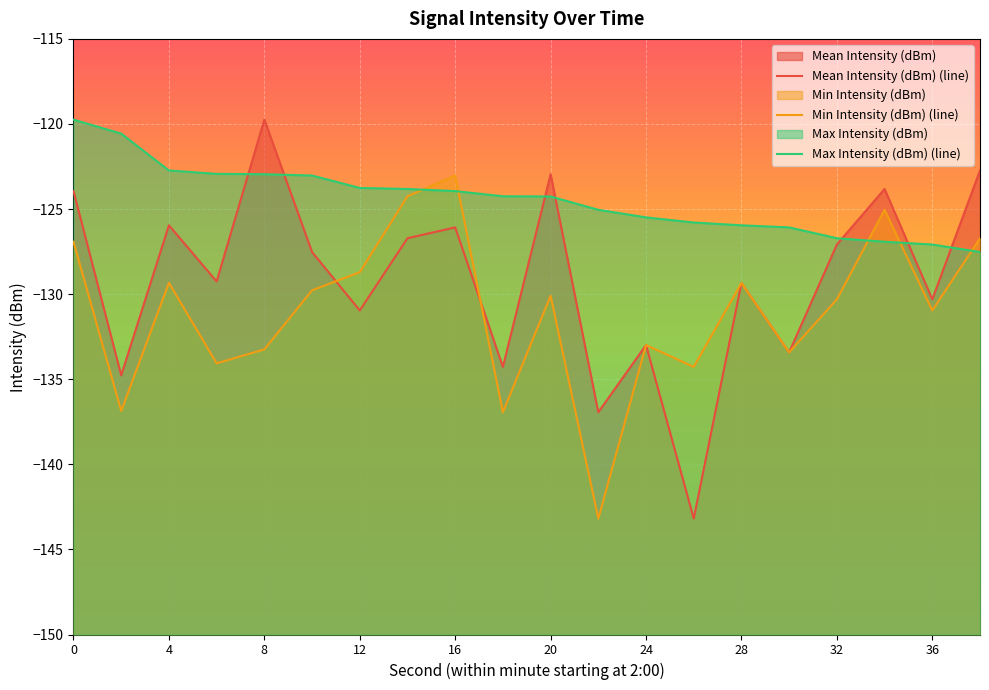

Which series ends up on top after the final intersection of Mean Intensity (dBm) (line) and Min Intensity (dBm) (line)?

Mean Intensity (dBm) (line)